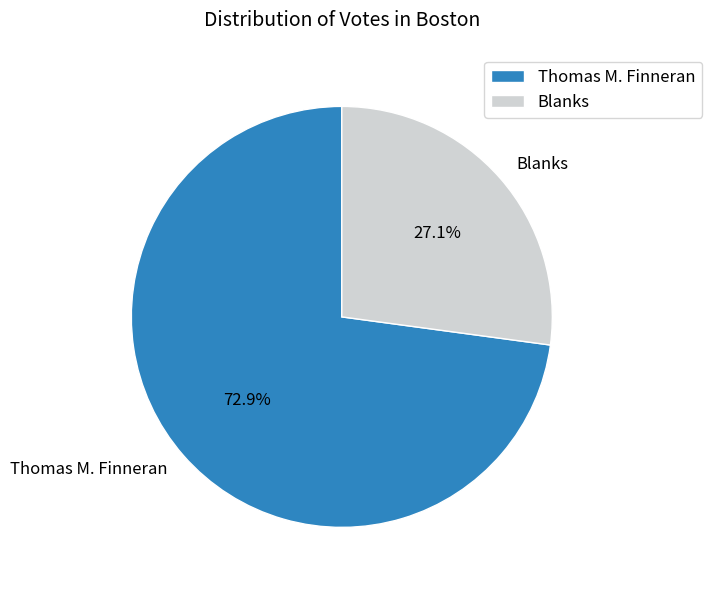

What is the largest slice in the pie chart?

Thomas M. Finneran